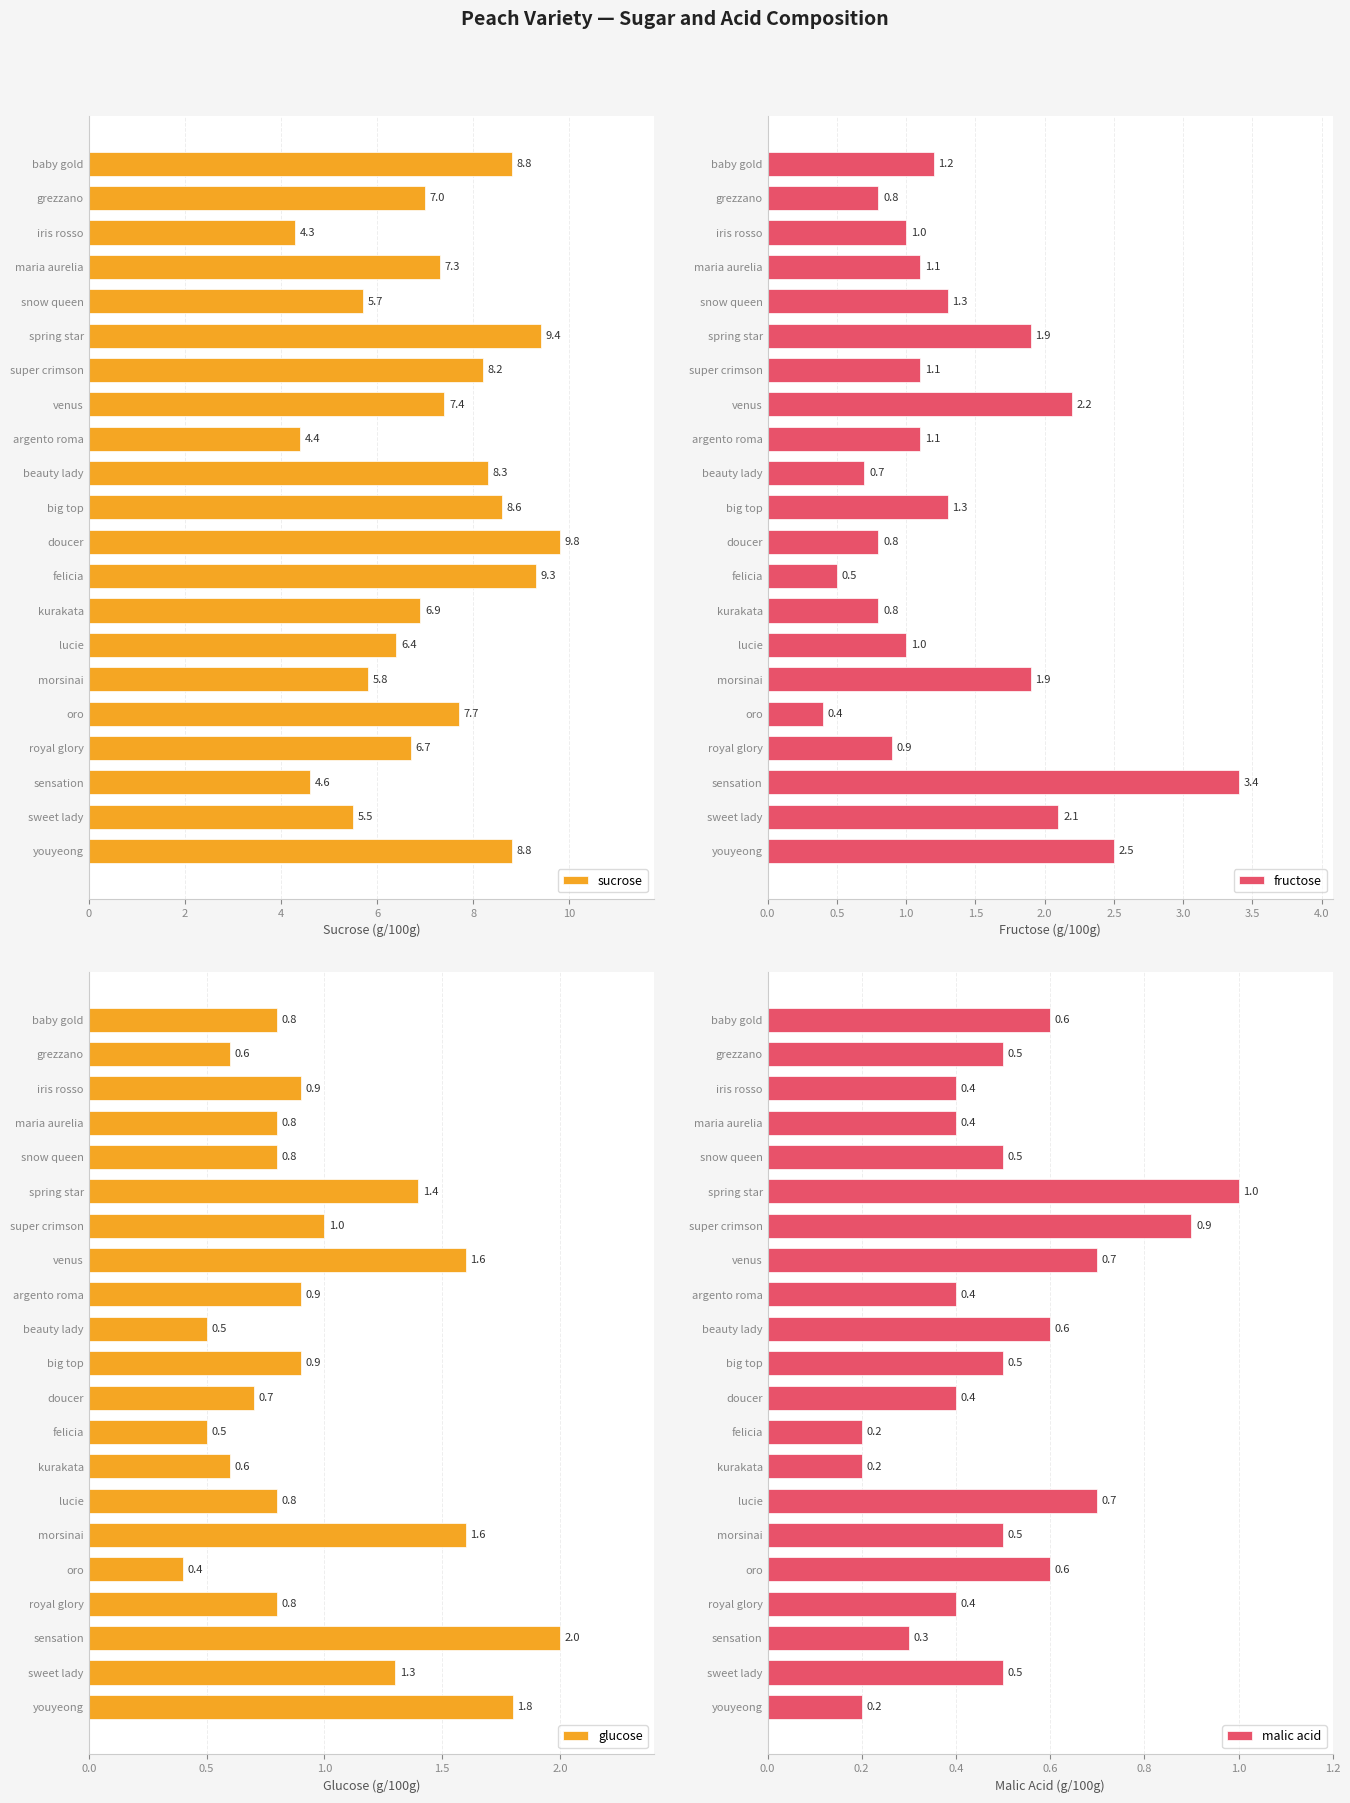

Reading right to left, extract all data points from this chart.

sucrose: 8.8	5.5	4.6	6.7	7.7	5.8	6.4	6.9	9.3	9.8	8.6	8.3	4.4	7.4	8.2	9.4	5.7	7.3	4.3	7.0	8.8
fructose: 2.5	2.1	3.4	0.9	0.4	1.9	1.0	0.8	0.5	0.8	1.3	0.7	1.1	2.2	1.1	1.9	1.3	1.1	1.0	0.8	1.2
glucose: 1.8	1.3	2.0	0.8	0.4	1.6	0.8	0.6	0.5	0.7	0.9	0.5	0.9	1.6	1.0	1.4	0.8	0.8	0.9	0.6	0.8
malic acid: 0.2	0.5	0.3	0.4	0.6	0.5	0.7	0.2	0.2	0.4	0.5	0.6	0.4	0.7	0.9	1.0	0.5	0.4	0.4	0.5	0.6